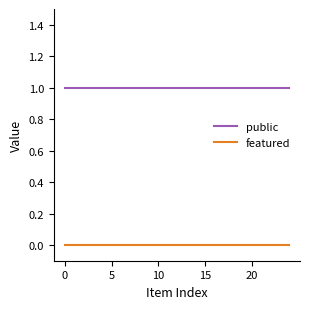

True or false: public and featured intersect in this chart.

False